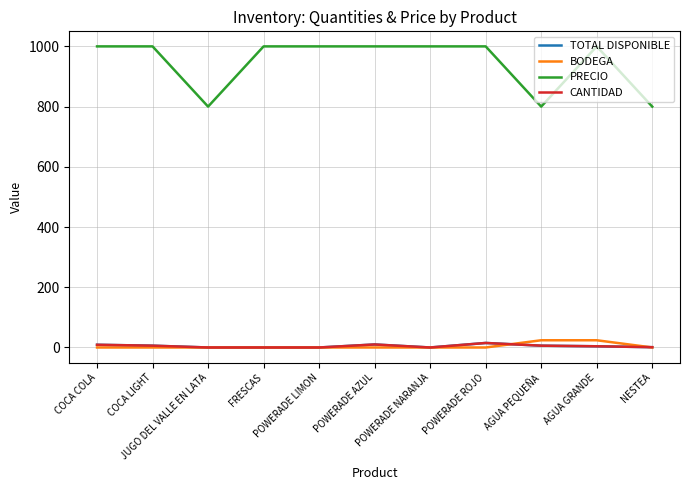

The PRECIO series shows 1000 at AGUA GRANDE. True or false?

True